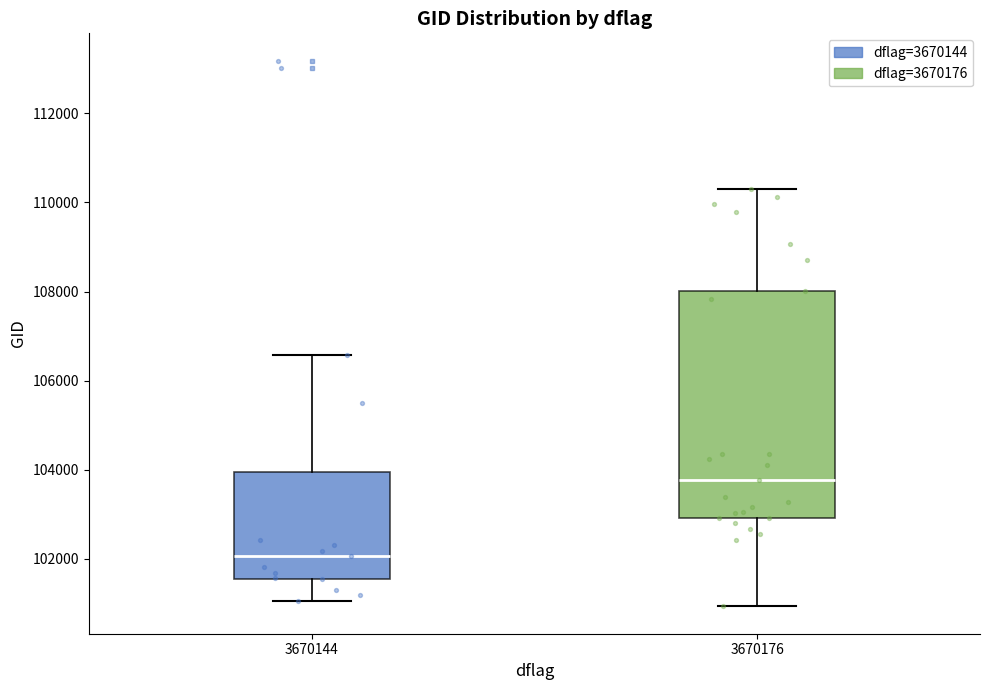

Reading left to right, transcribe this box plot: for each box, give where its median line is, the range the box spans, and where its two whiskers end, as read against the y-axis. The values are not printed on the chart, so give them approximately, as read against the axis.

3670144: median 102000, box 101600 to 104000, whiskers 101000 to 106600
3670176: median 103800, box 103000 to 108000, whiskers 101000 to 110200